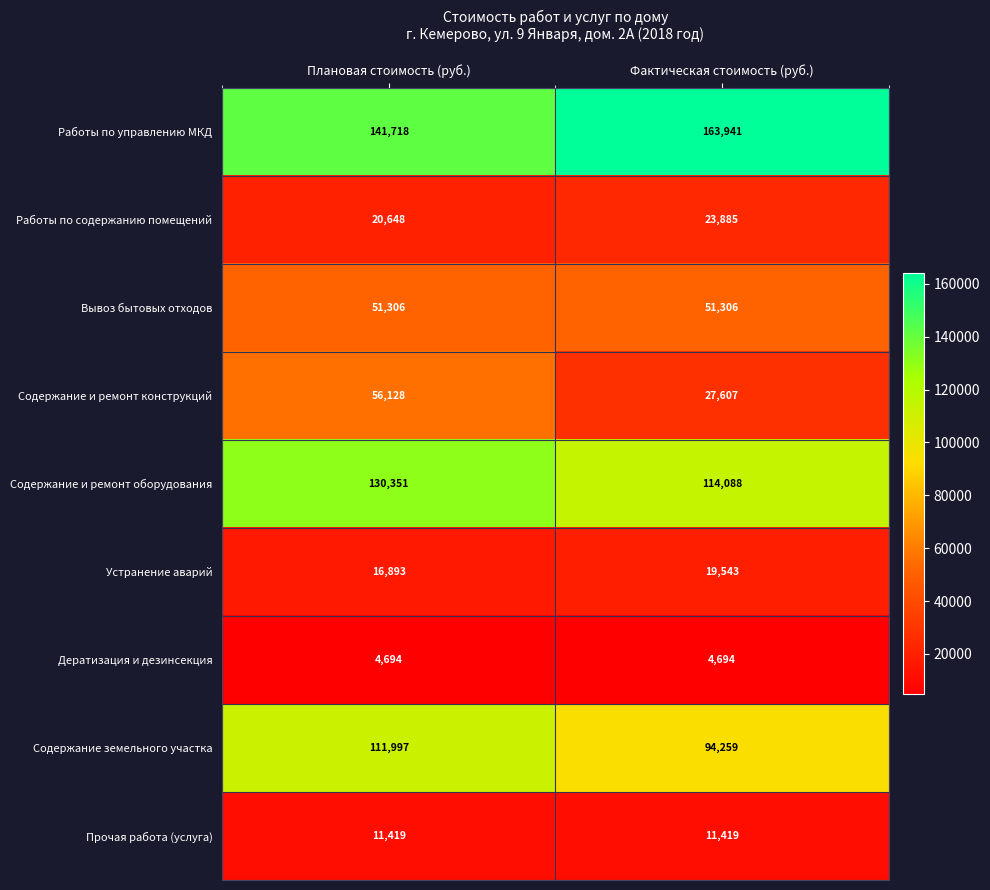

Which series has the largest range (max minus min)?

Содержание и ремонт конструкций